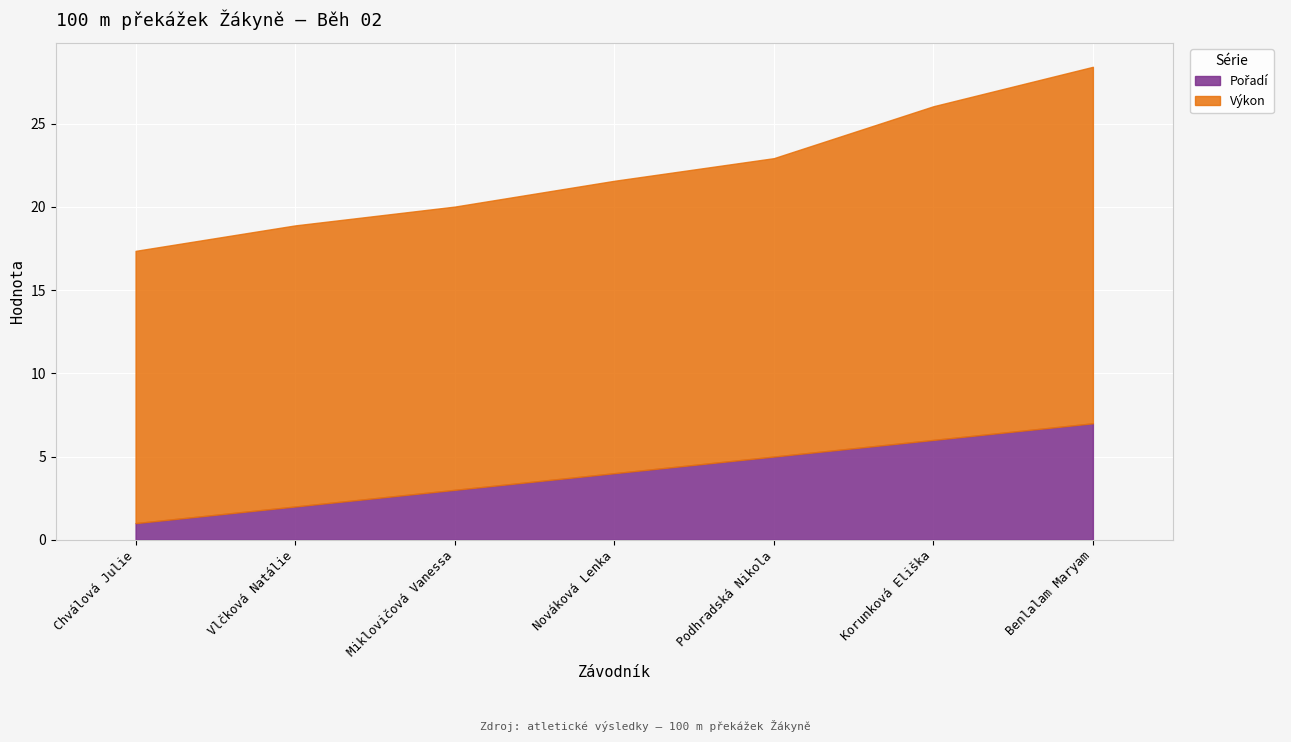

List the series in order of their peak value, highest first.

Výkon, Pořadí